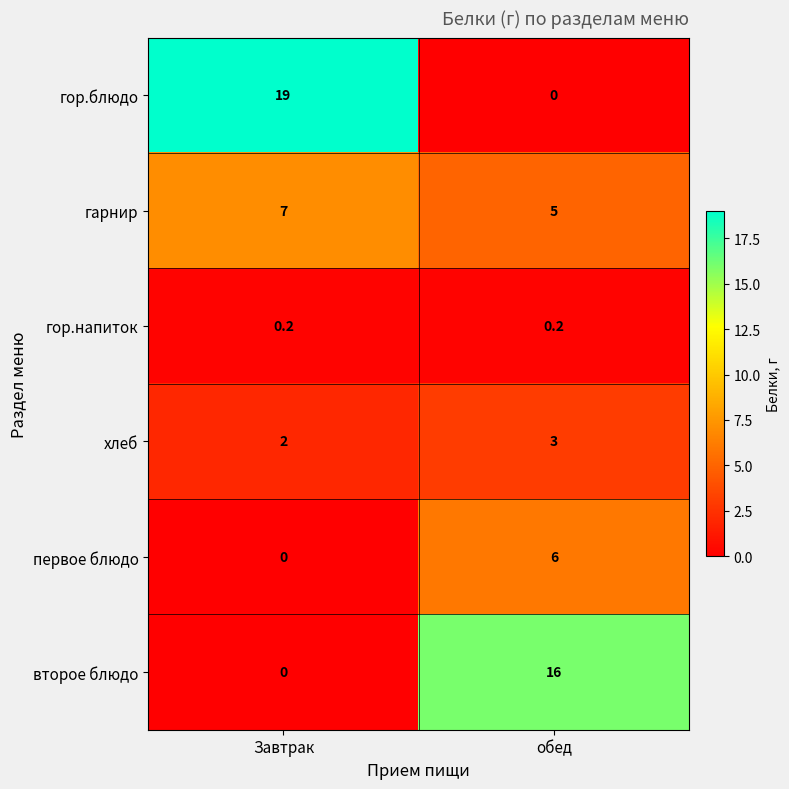

What is the difference between the maximum and minimum values in the хлеб series?

1.0